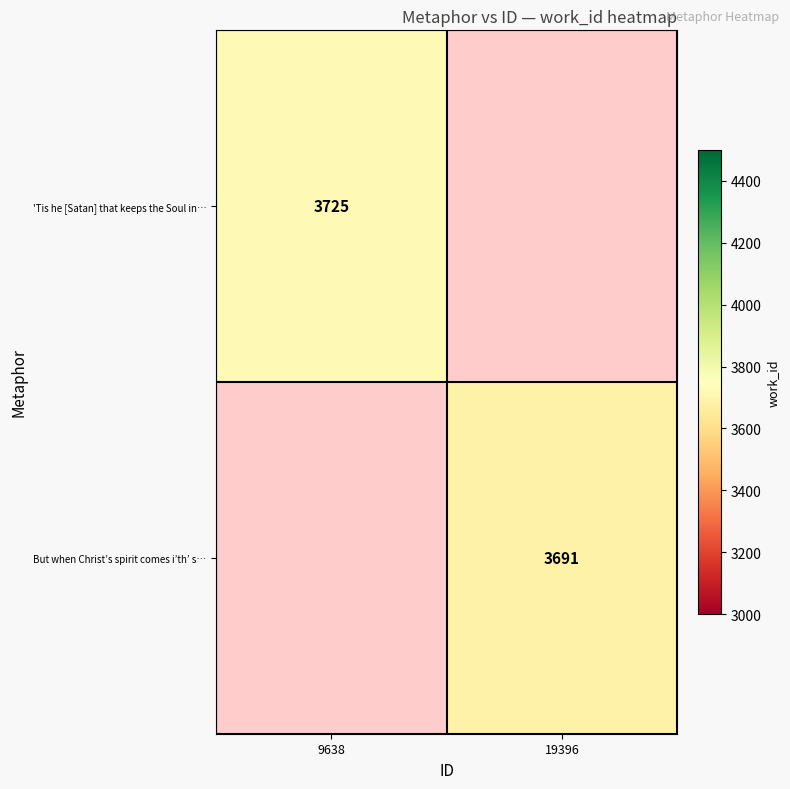

The But when Christ’s spirit comes i’th’ s… series shows 1470 at 19396. True or false?

False